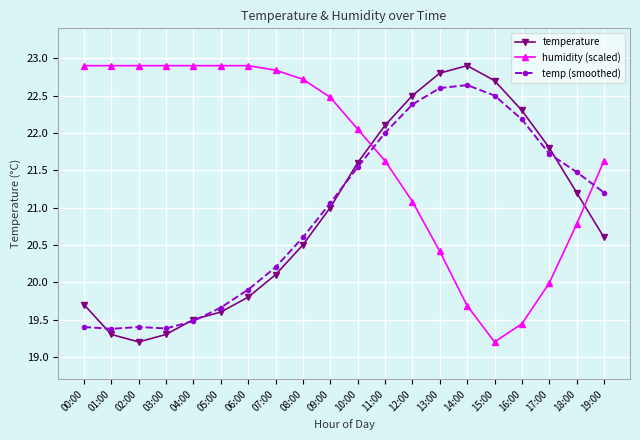

What is the difference between the maximum and minimum values in the temp (smoothed) series?

3.3